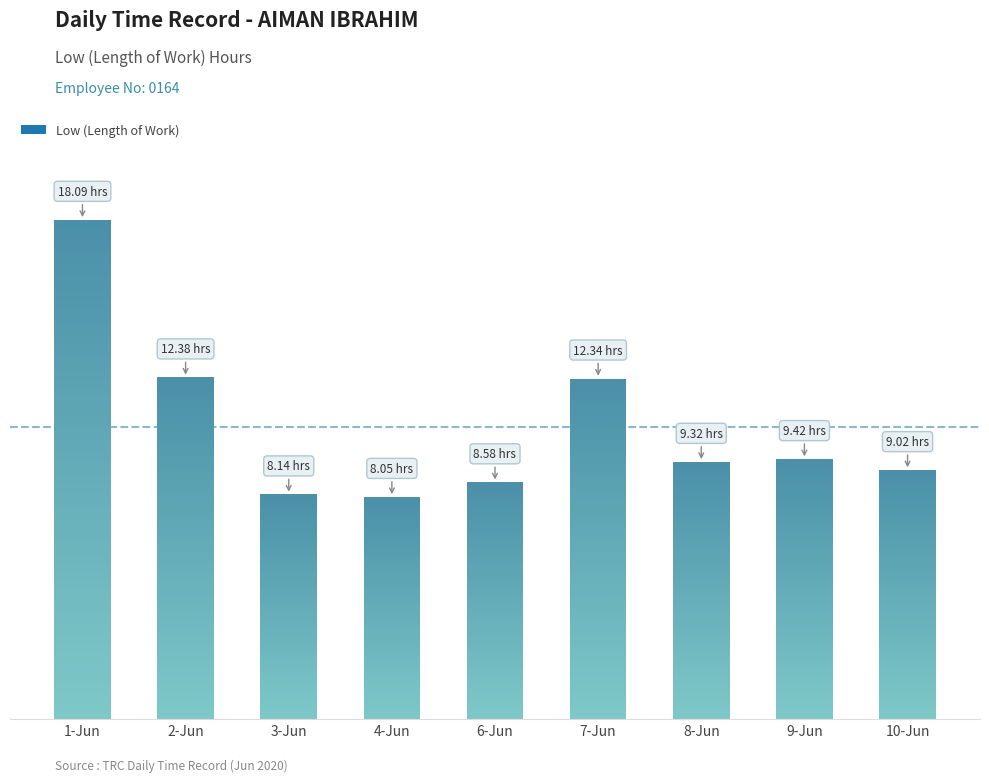

True or false: the data shows 21.6 at 7-Jun.

False